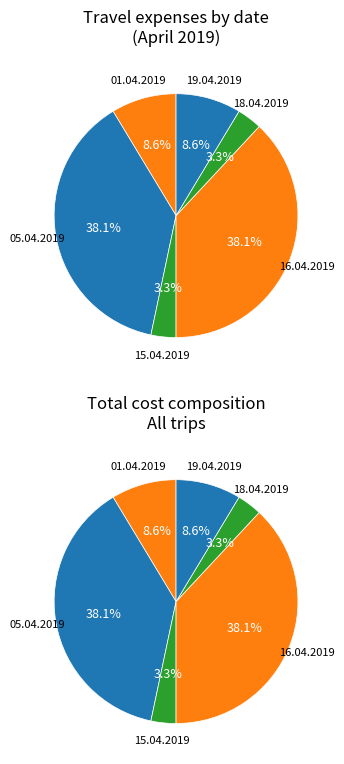

Which category has the smallest portion of the pie?

15.04.2019